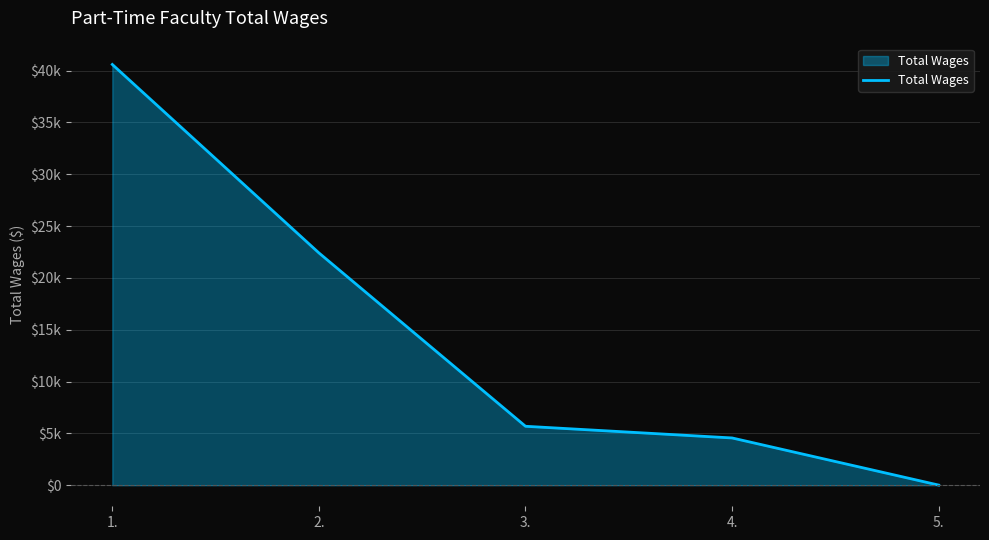

Does the chart display data point markers on the line(s)?

No